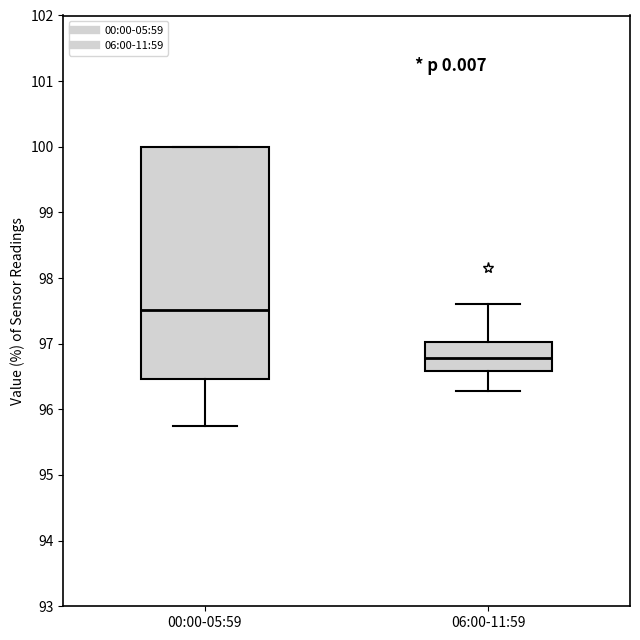

Where is the lower edge of the box for 00:00-05:59 on the y-axis? The values are not printed on the chart, so give them approximately, as read against the axis.

96.5